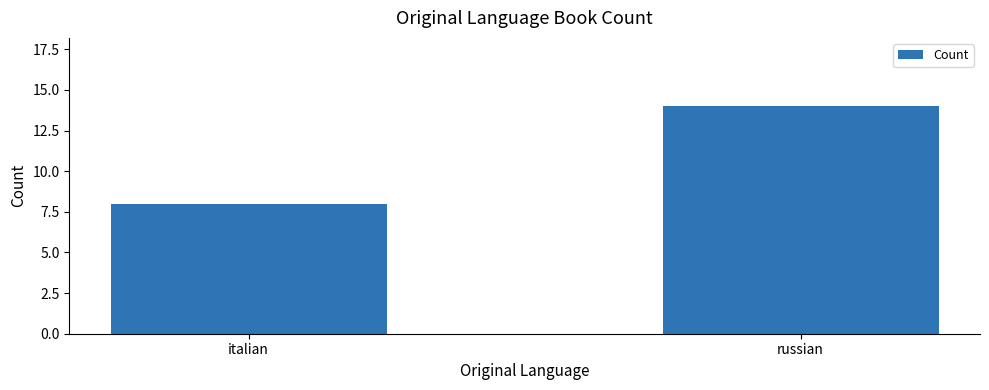

At which category does the chart reach its peak across all series?

russian